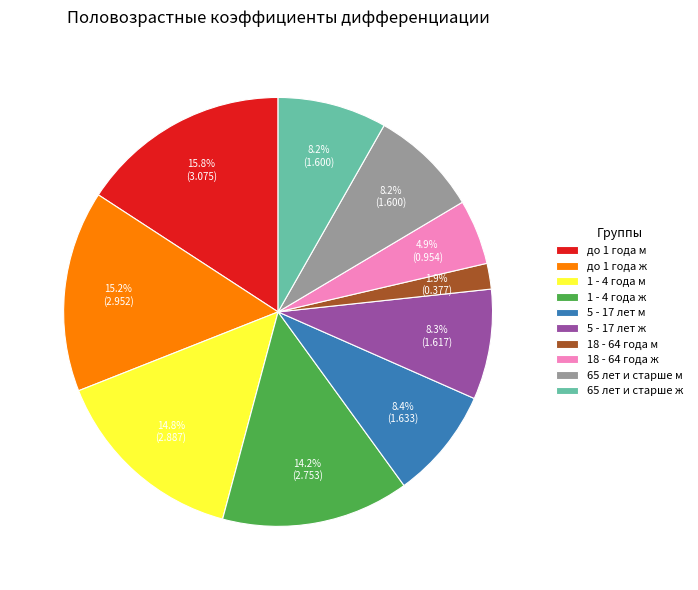

Is the sum of 1 - 4 года м and 5 - 17 лет м greater than half?

No